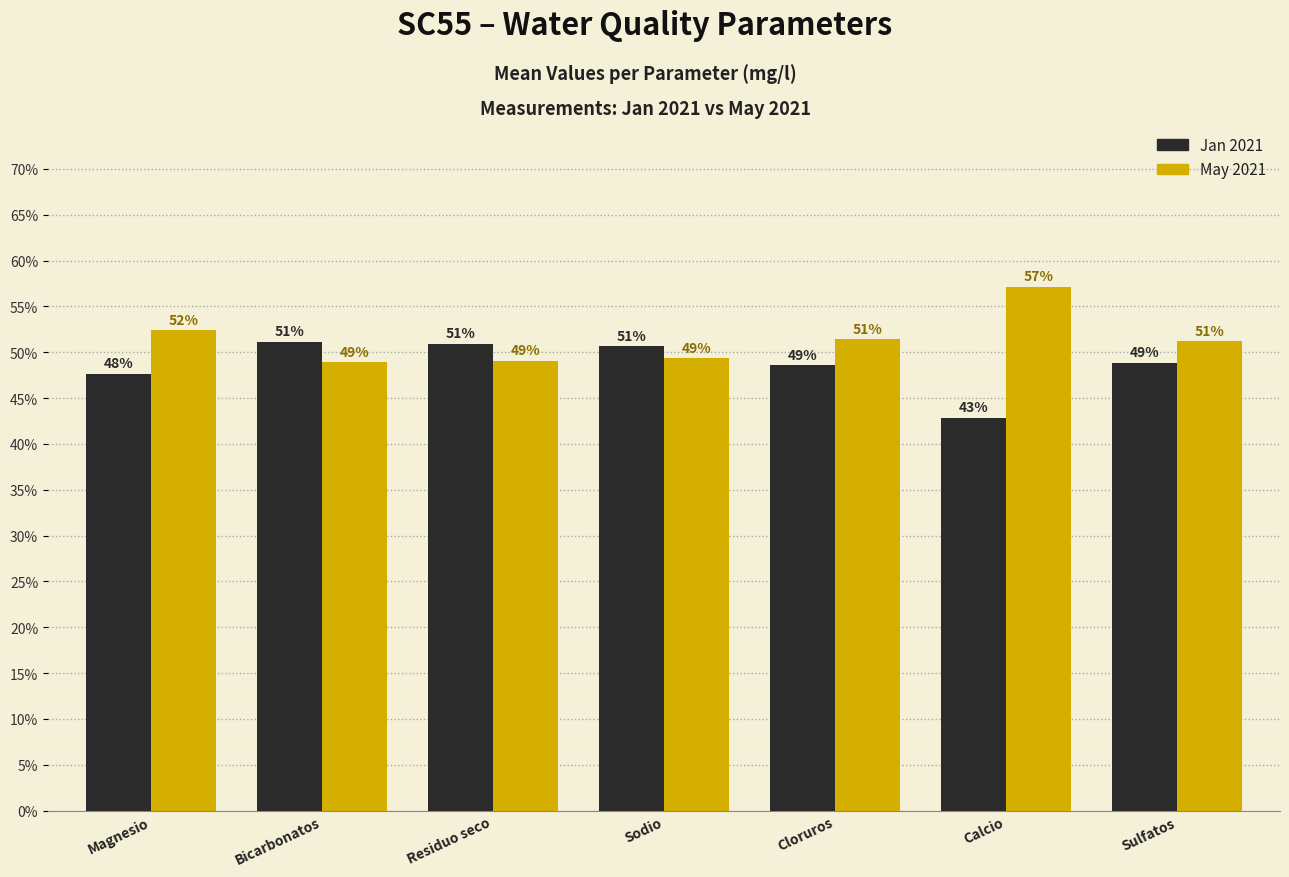

Which series has the largest total across all categories?

May 2021